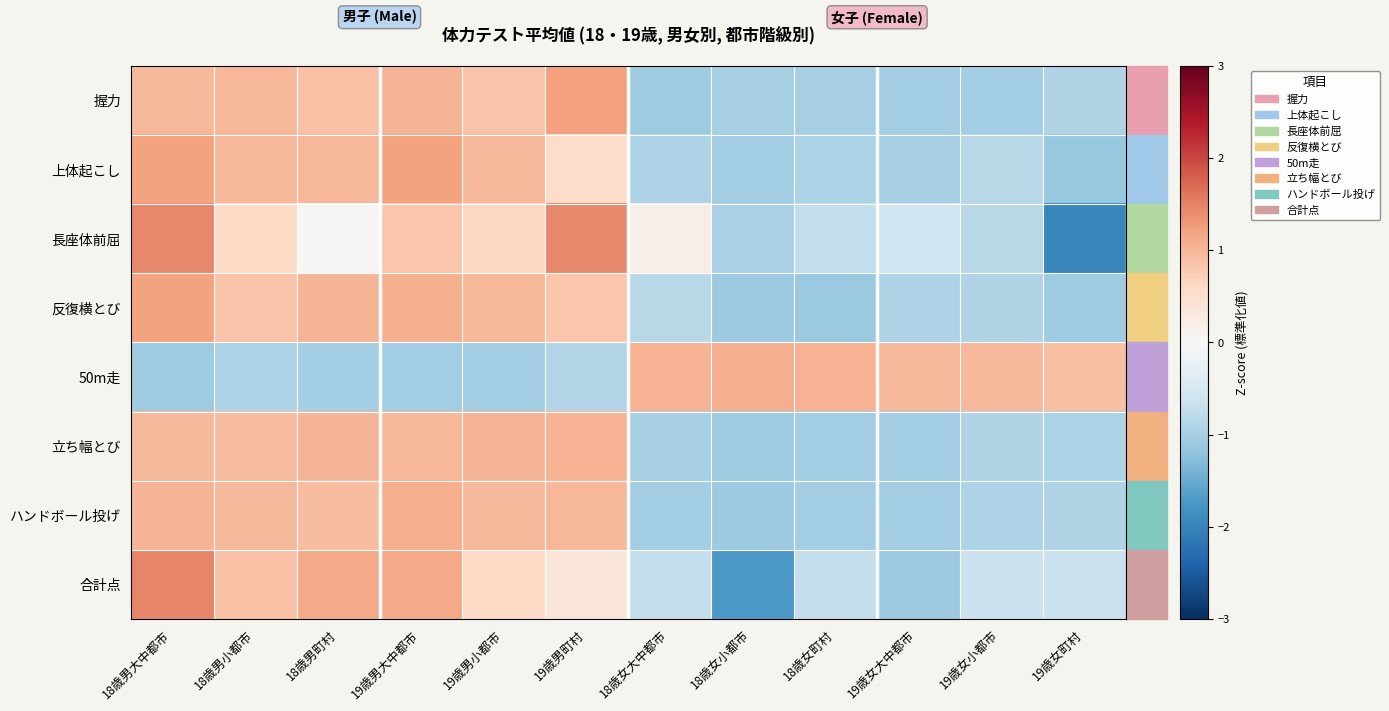

What is the difference between the highest and lowest values at 18歳男小都市?

1.9